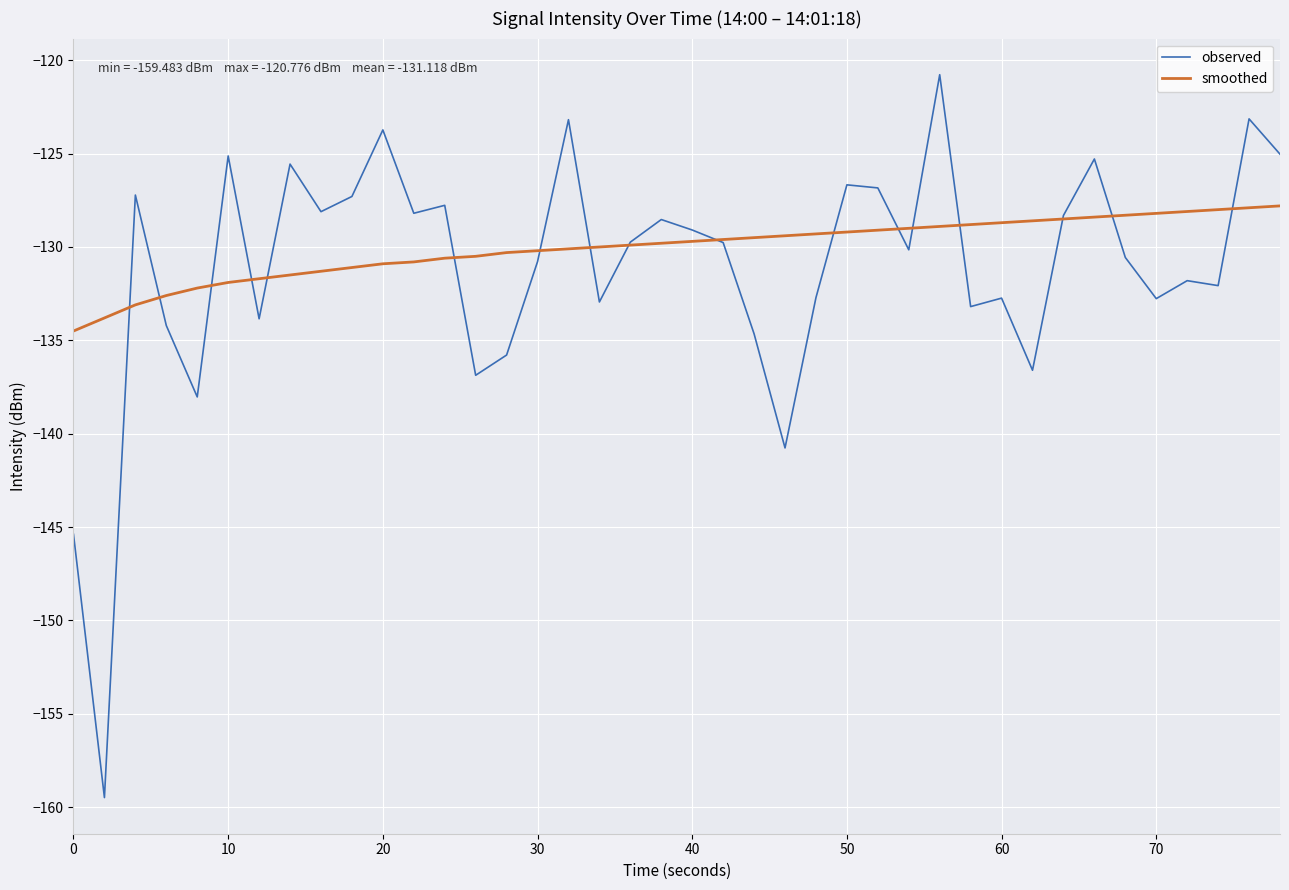

Which series has the largest range (max minus min)?

observed